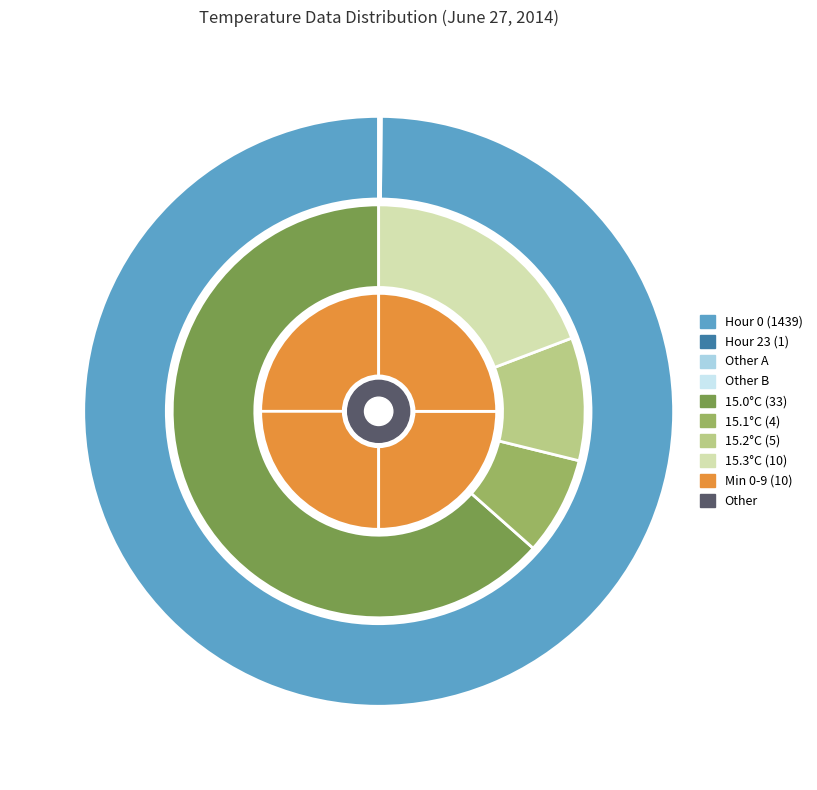

Is it true that Hour 4 is 1% of the pie?

False